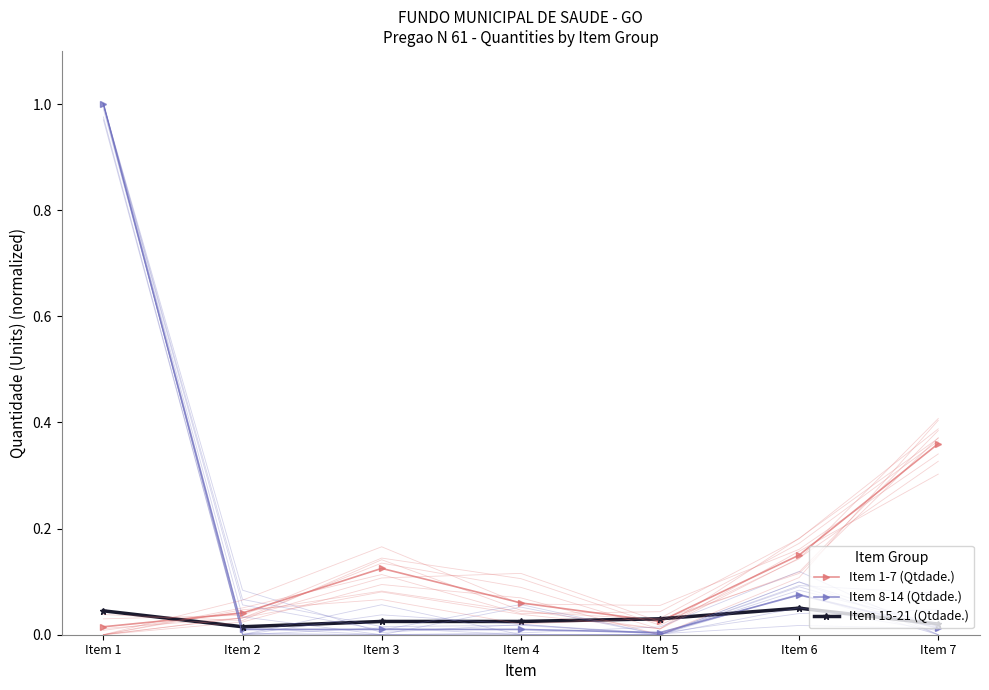

Is it true that Item 1-7 (Qtdade.) equals 0.2 at Item 7?

False